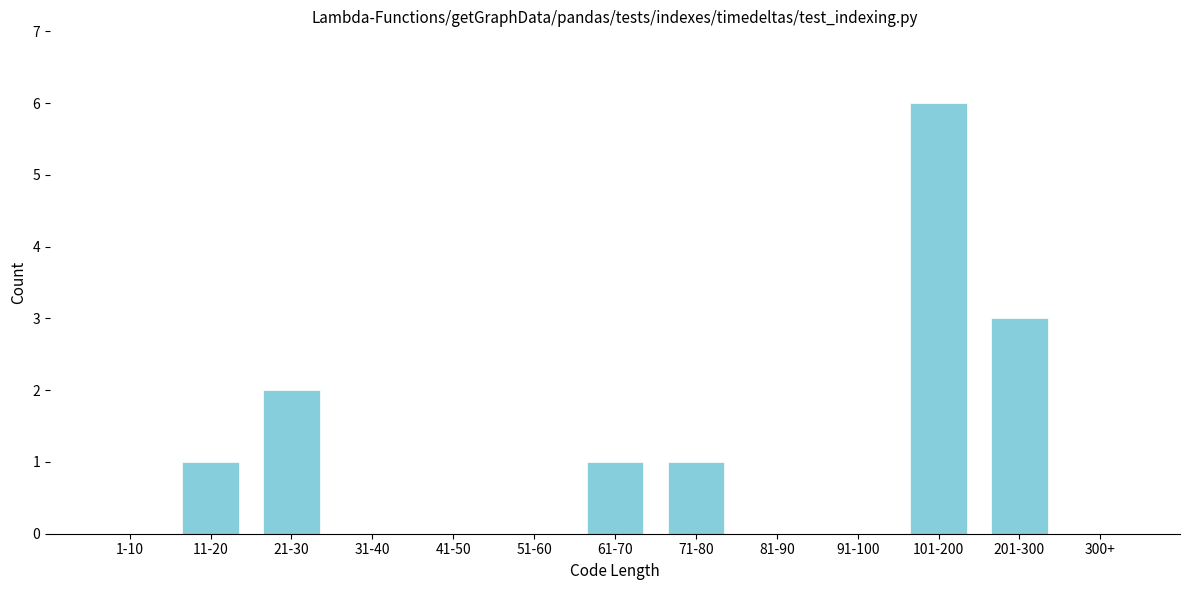

Reading left to right, list all the values displayed in this chart.

1-10=0	11-20=1	21-30=2	31-40=0	41-50=0	51-60=0	61-70=1	71-80=1	81-90=0	91-100=0	101-200=6	201-300=3	300+=0